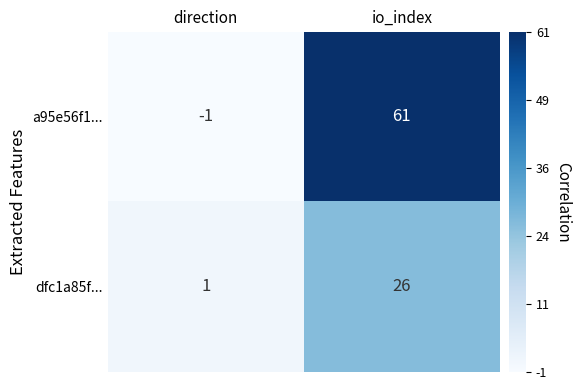

What is the sum of the a95e56f1... values at io_index and direction?

60